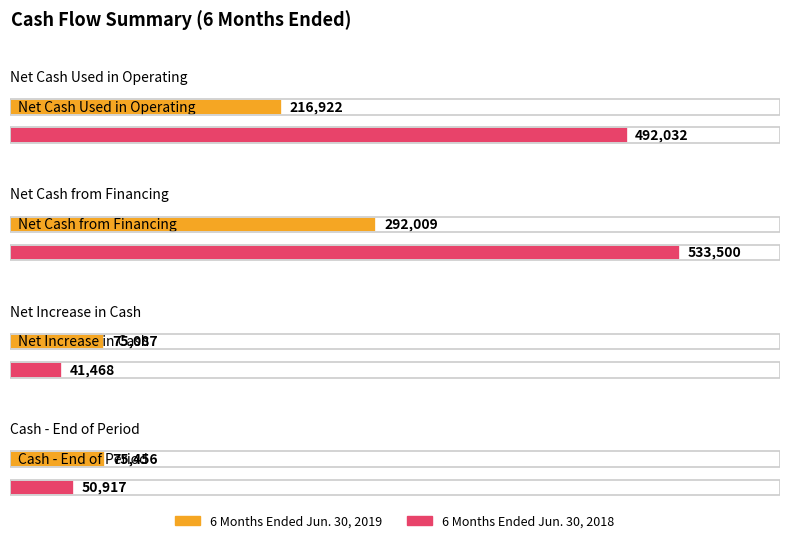

What is the label of the 1st bar from the left?

Net Cash Used in Operating